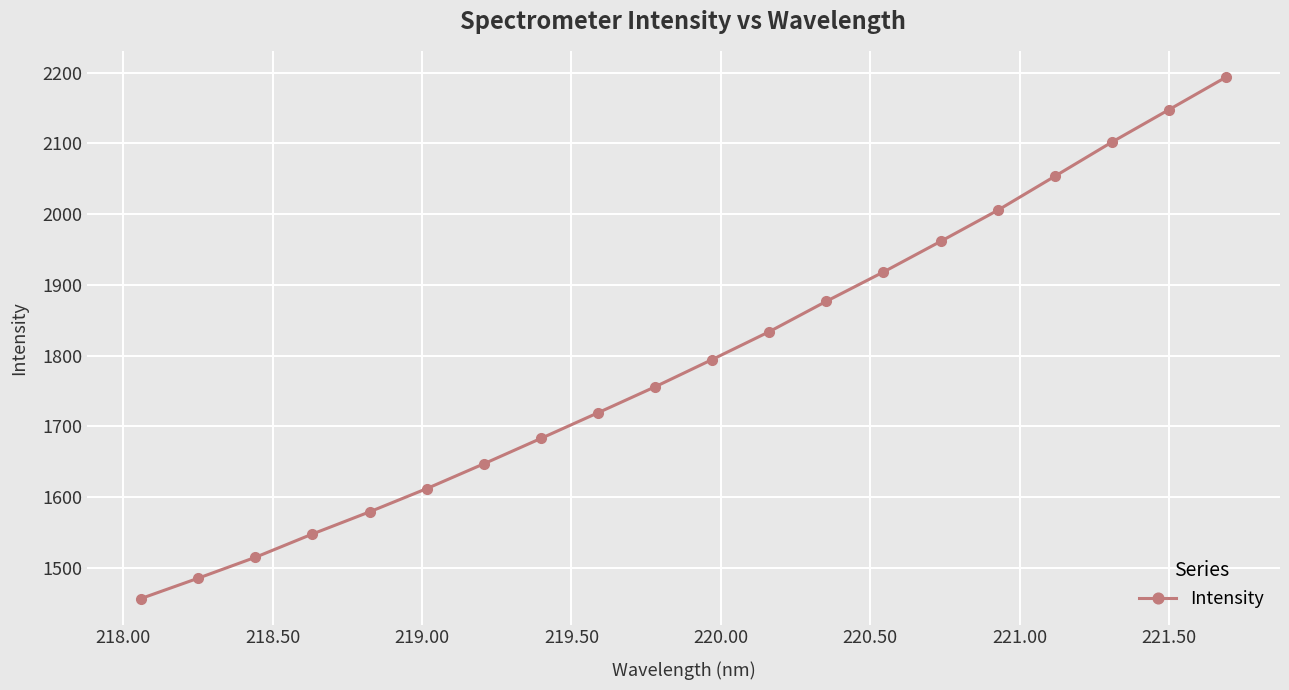

What is the minimum value shown in the chart?

1456.5